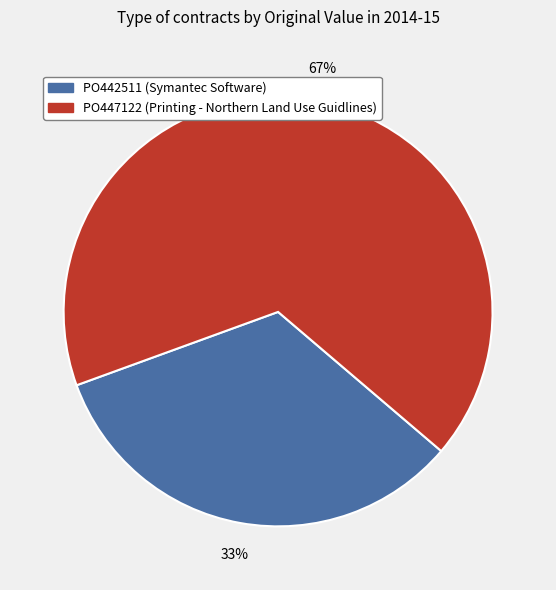

True or false: PO442511 accounts for 46% of the total.

False